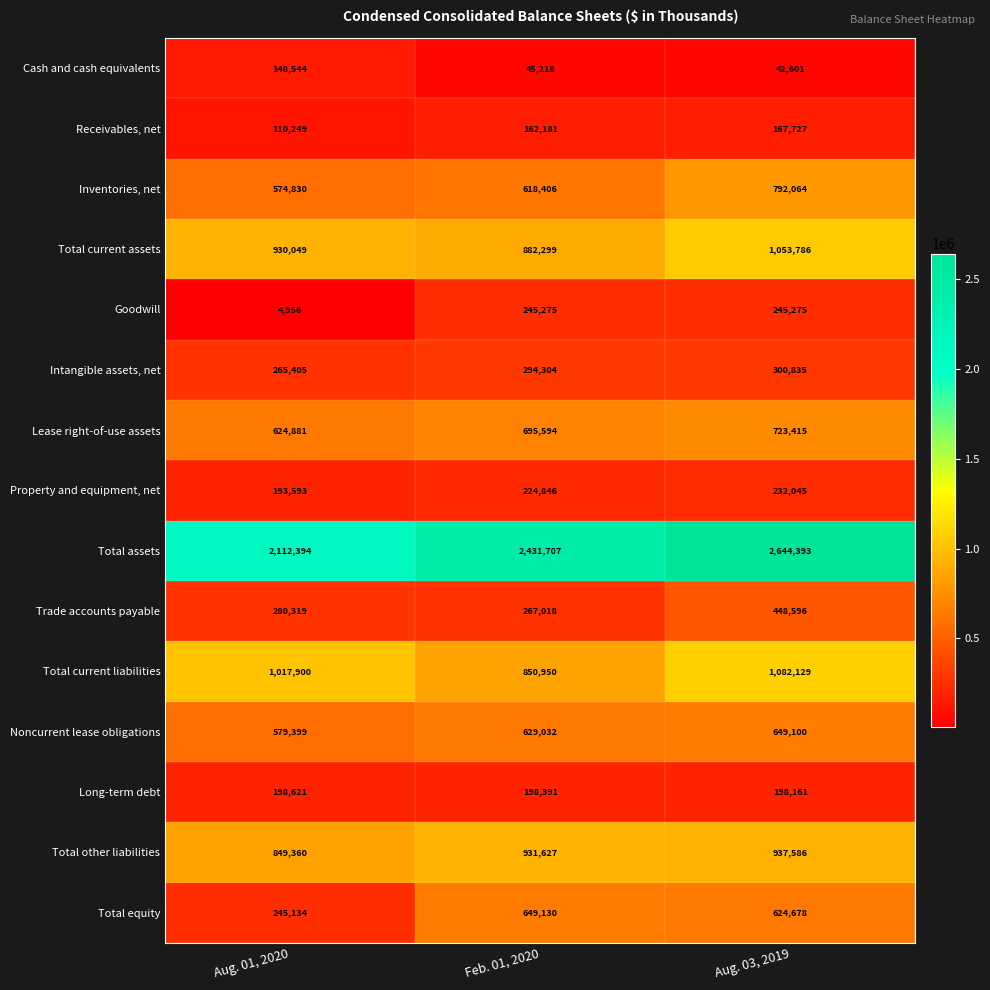

The Property and equipment, net series shows 232045 at Aug. 03, 2019. True or false?

True